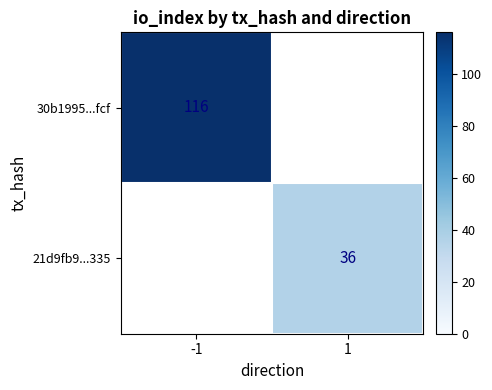

The value of 30b1995...fcf at -1 is 171. True or false?

False